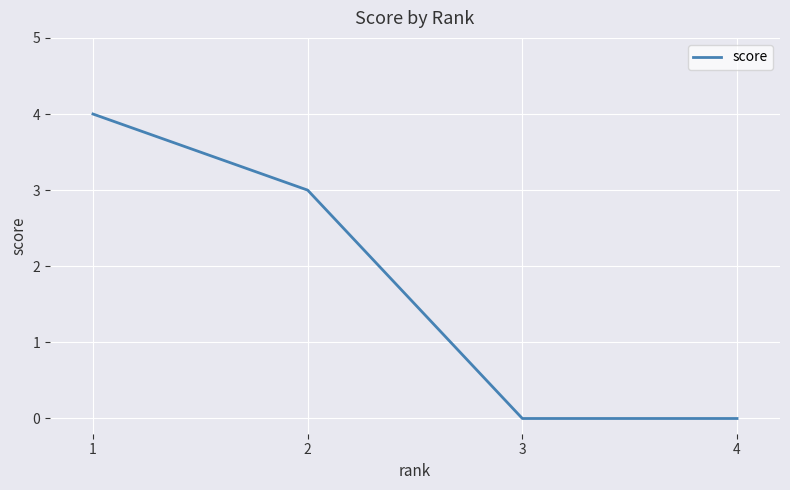

The chart shows a value of 4 at 1. True or false?

True